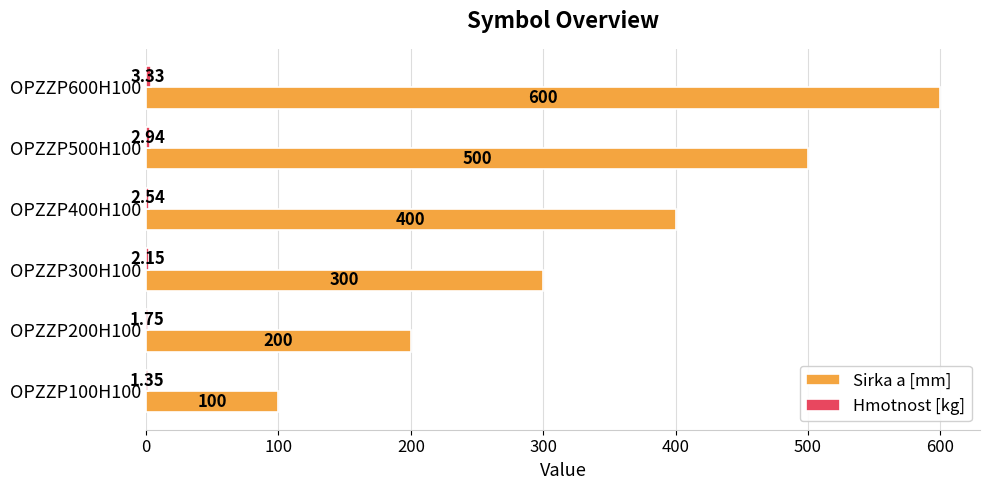

At which category is the sum across all series the highest?

OPZZP600H100